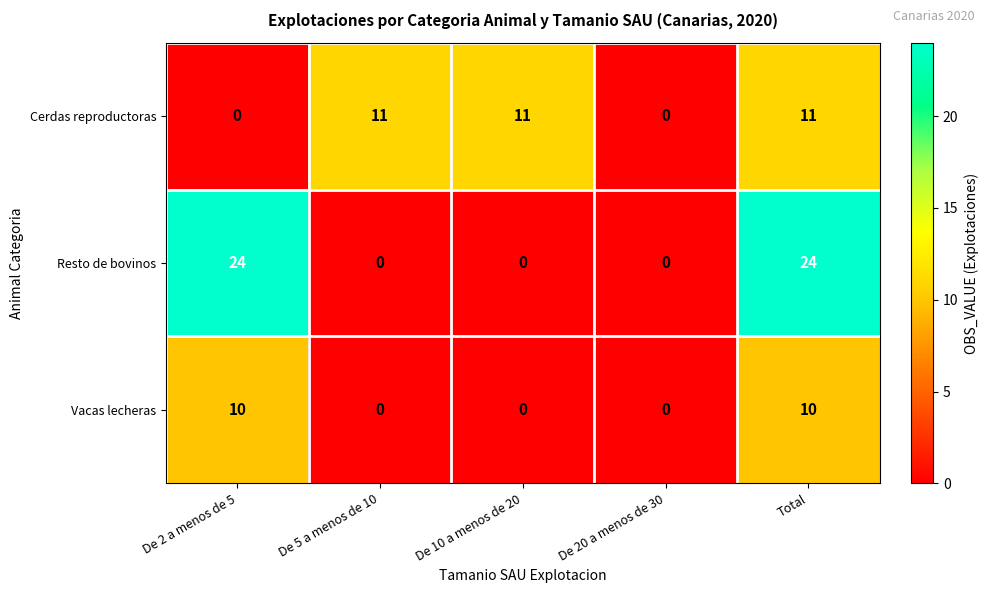

Count the Vacas lecheras values in the range 0 to 10.

5